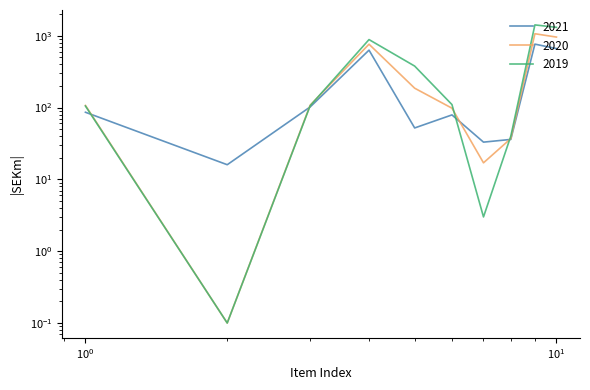

What is the lowest value of the 2020 series?

0.1